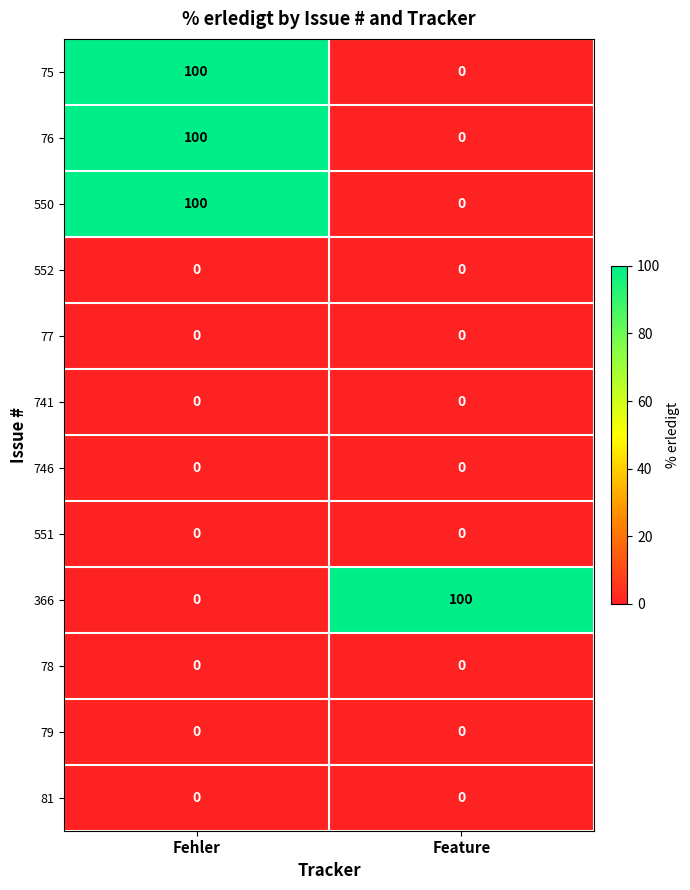

Reading right to left, extract all data points from this chart.

75: 0	100
76: 0	100
550: 0	100
552: 0	0
77: 0	0
741: 0	0
746: 0	0
551: 0	0
366: 100	0
78: 0	0
79: 0	0
81: 0	0